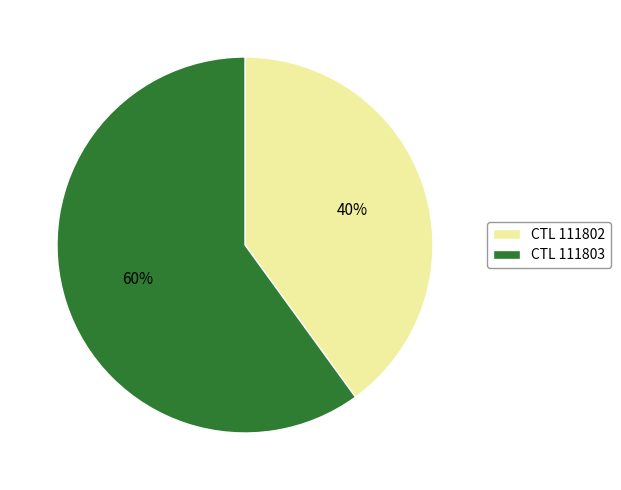

Rank the categories by value from highest to lowest.

CTL 111803, CTL 111802